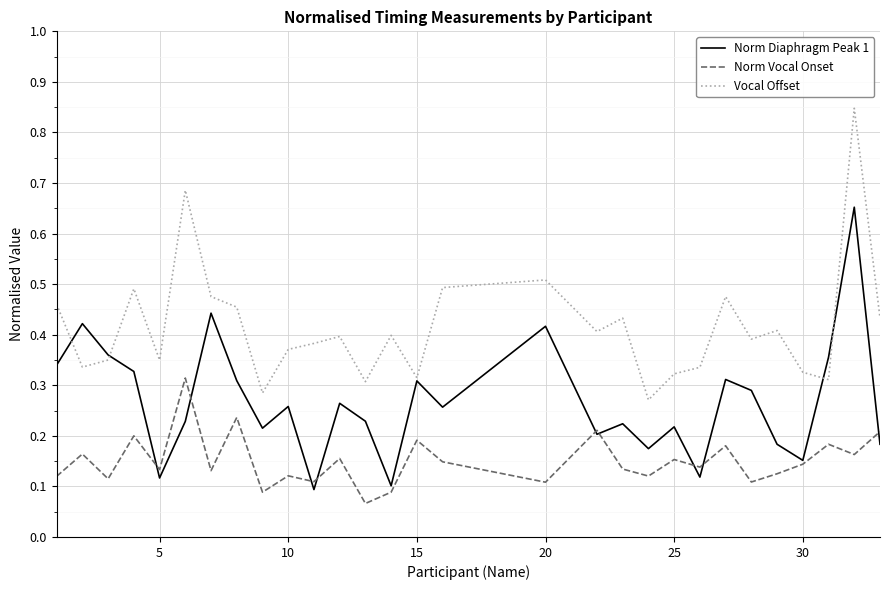

List the series in order of their overall mean, highest first.

Vocal Offset, Norm Diaphragm Peak 1, Norm Vocal Onset